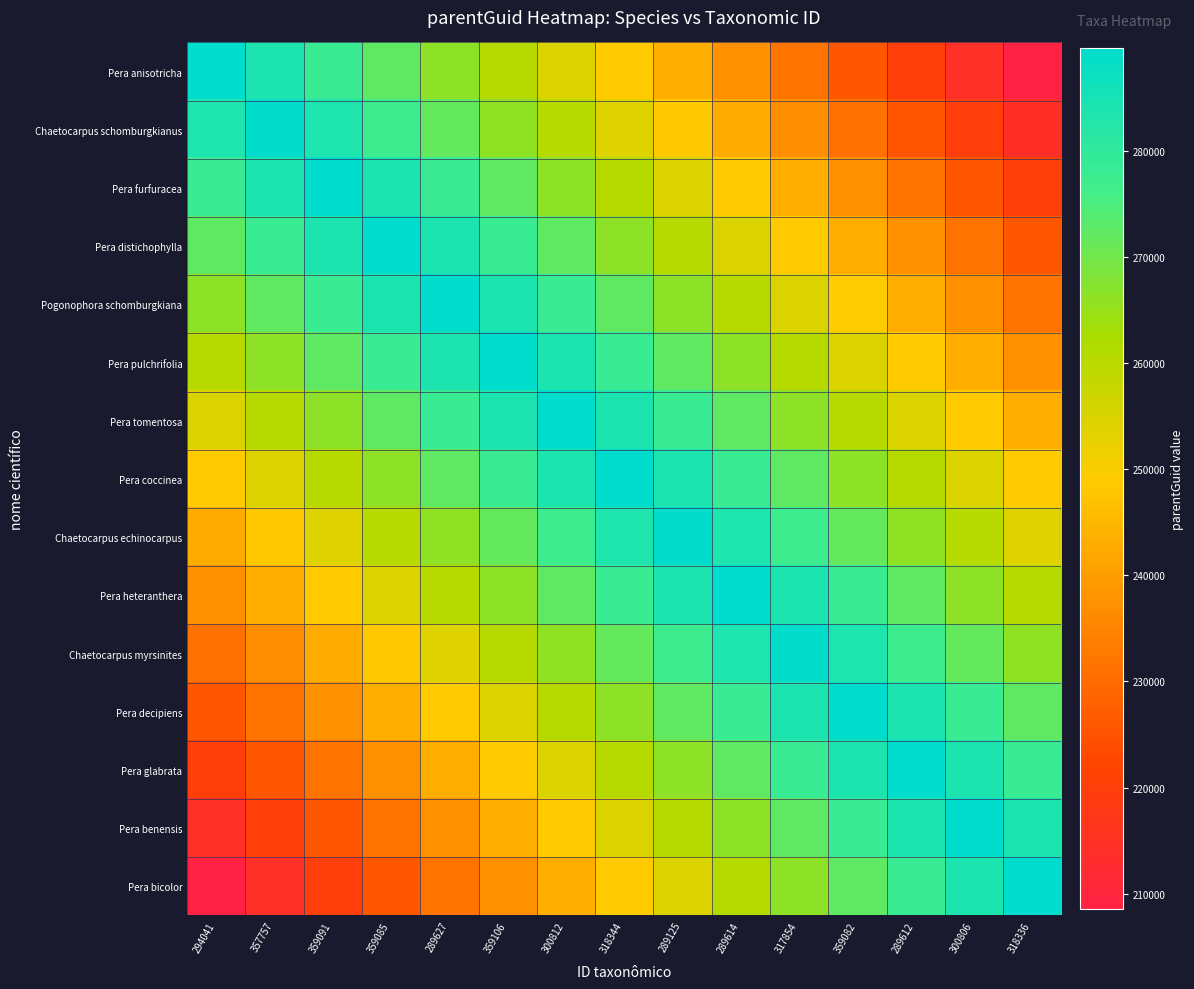

At which category is the sum across all series the highest?

318344